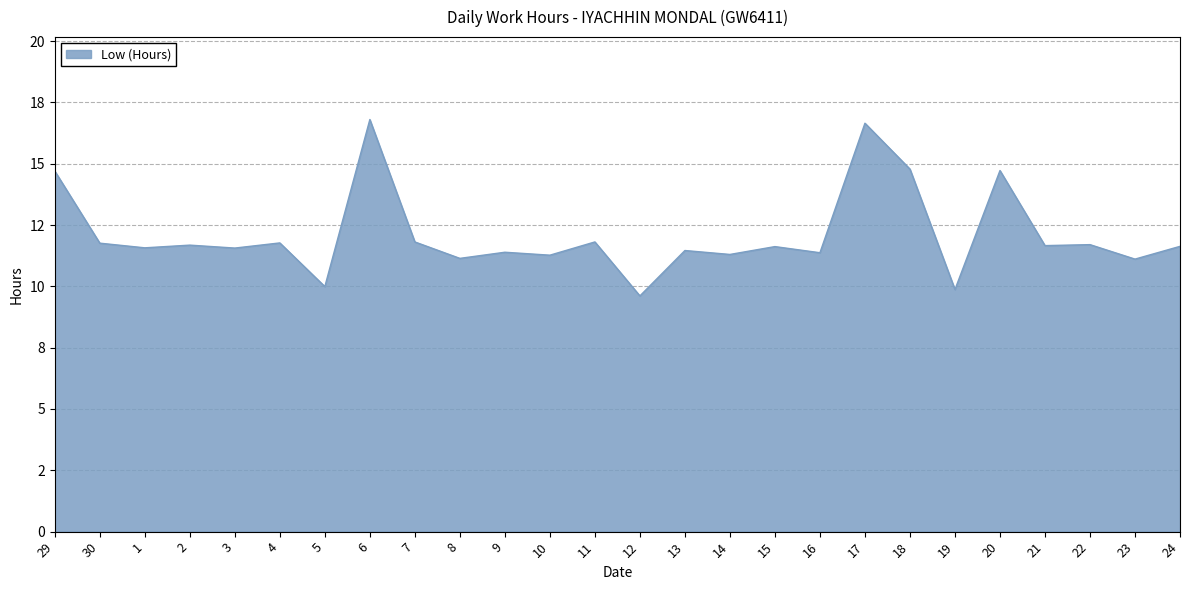

At which category does the data reach its first local peak?

2